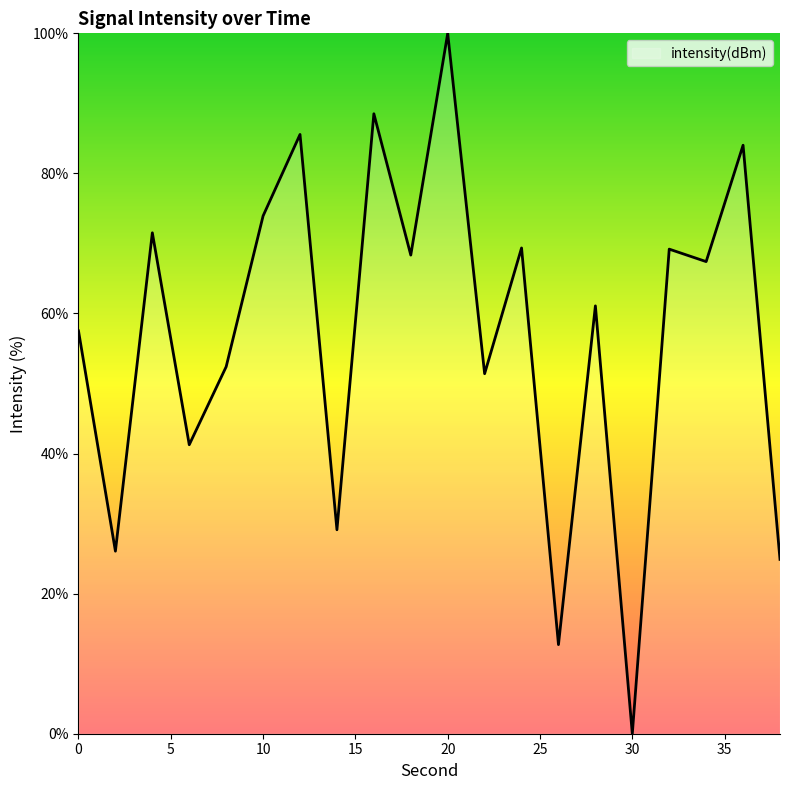

What is the difference between the maximum and second lowest values?

87.3